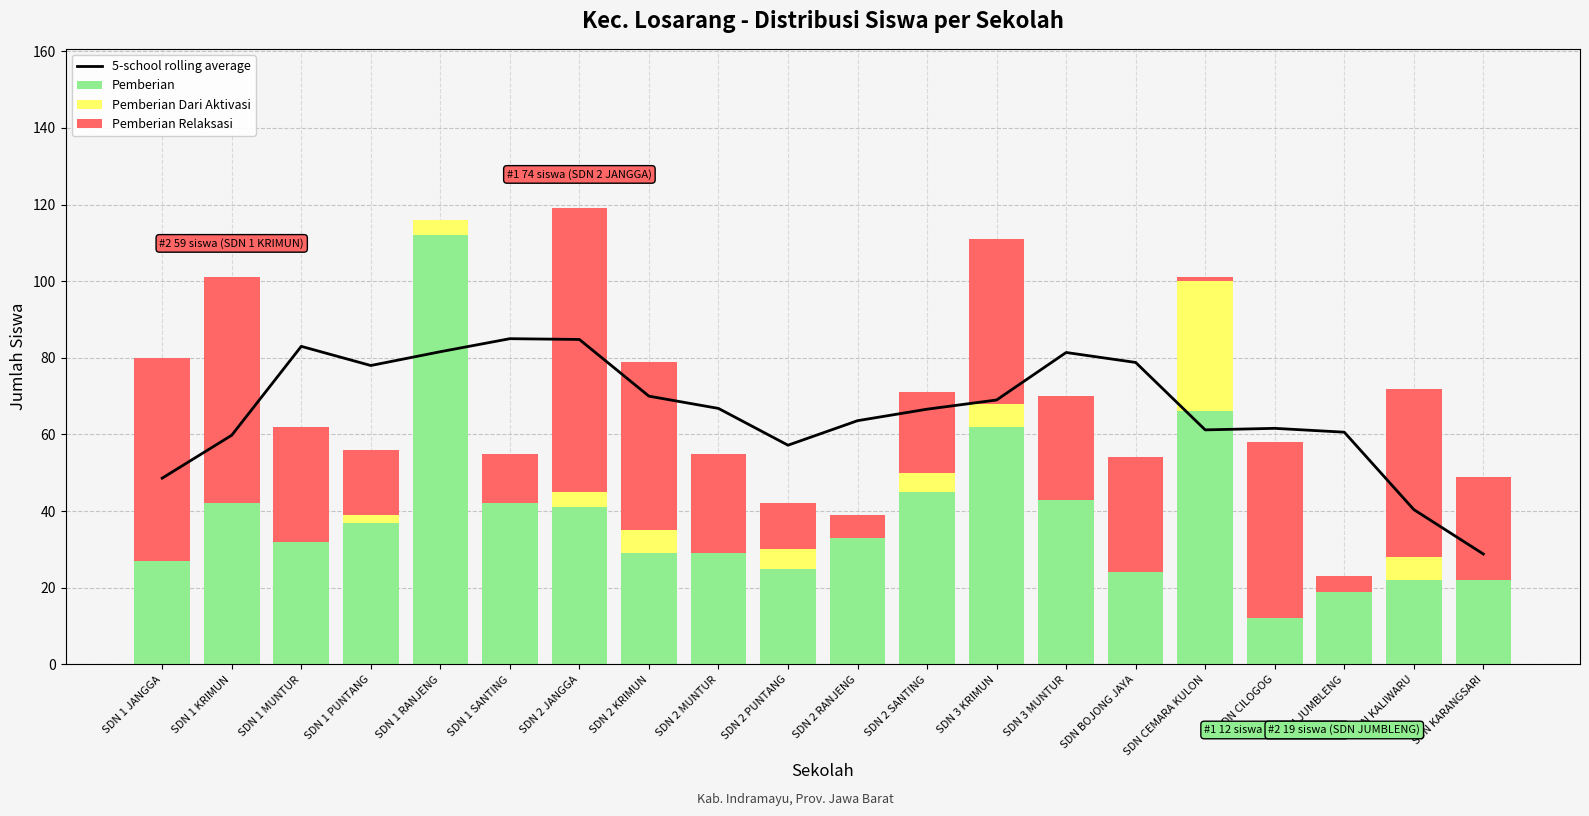

What is the difference between the maximum and second lowest values in the Pemberian Relaksasi series?

73.0